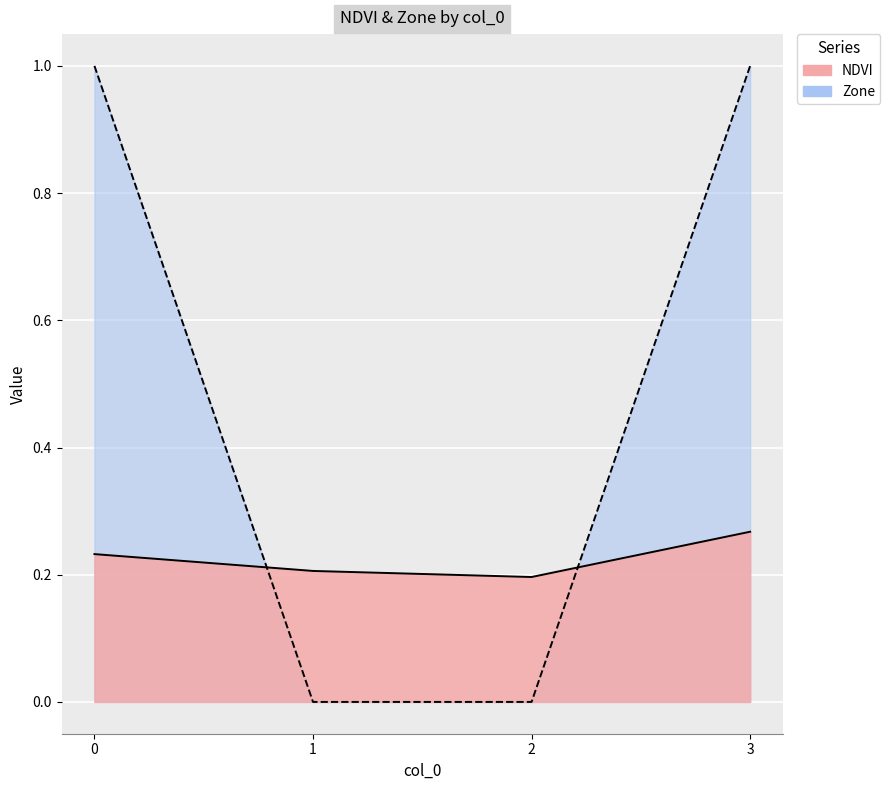

Reading left to right, list all the values displayed in this chart.

NDVI: 0.2	0.2	0.2	0.3
Zone: 1.0	0.0	0.0	1.0